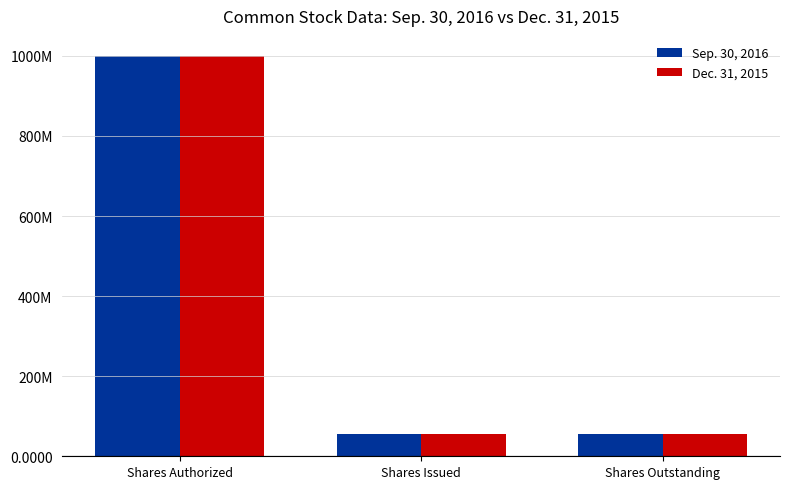

What is the approximate value of Sep. 30, 2016 at Shares Authorized?

1000000000